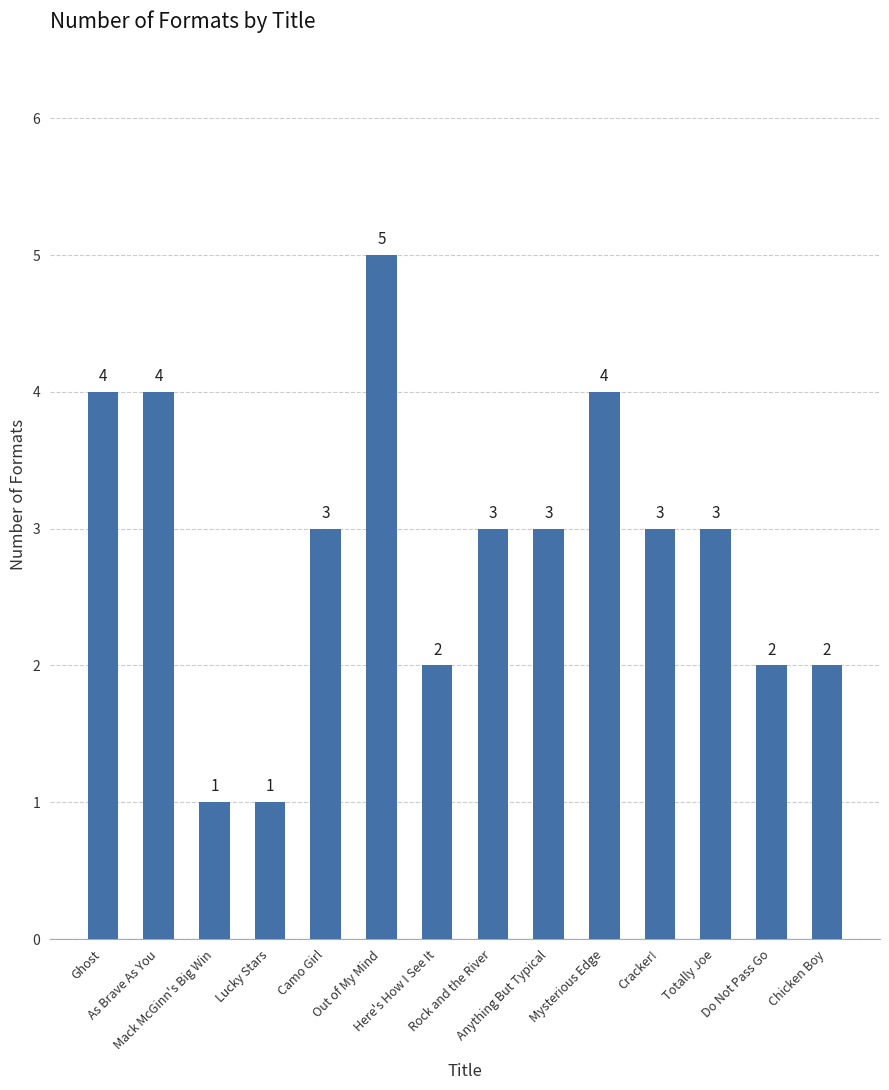

What is the difference between the maximum and second lowest values?

4